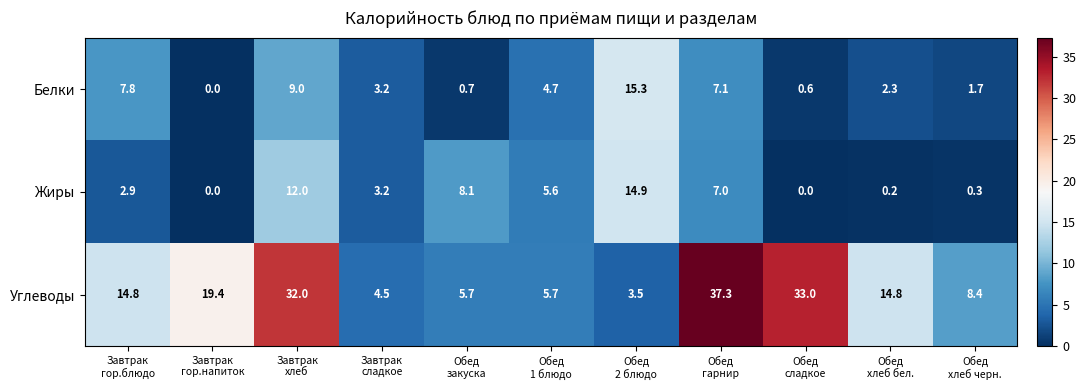

What is the sum of all Белки values?

52.4